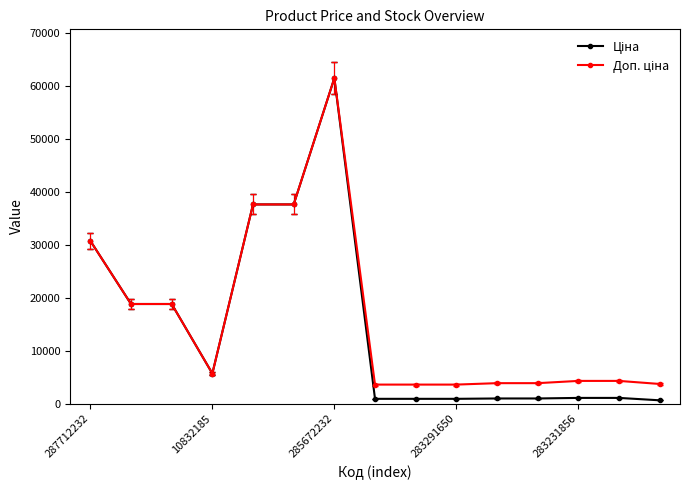

What is the greatest value displayed?

61434.3